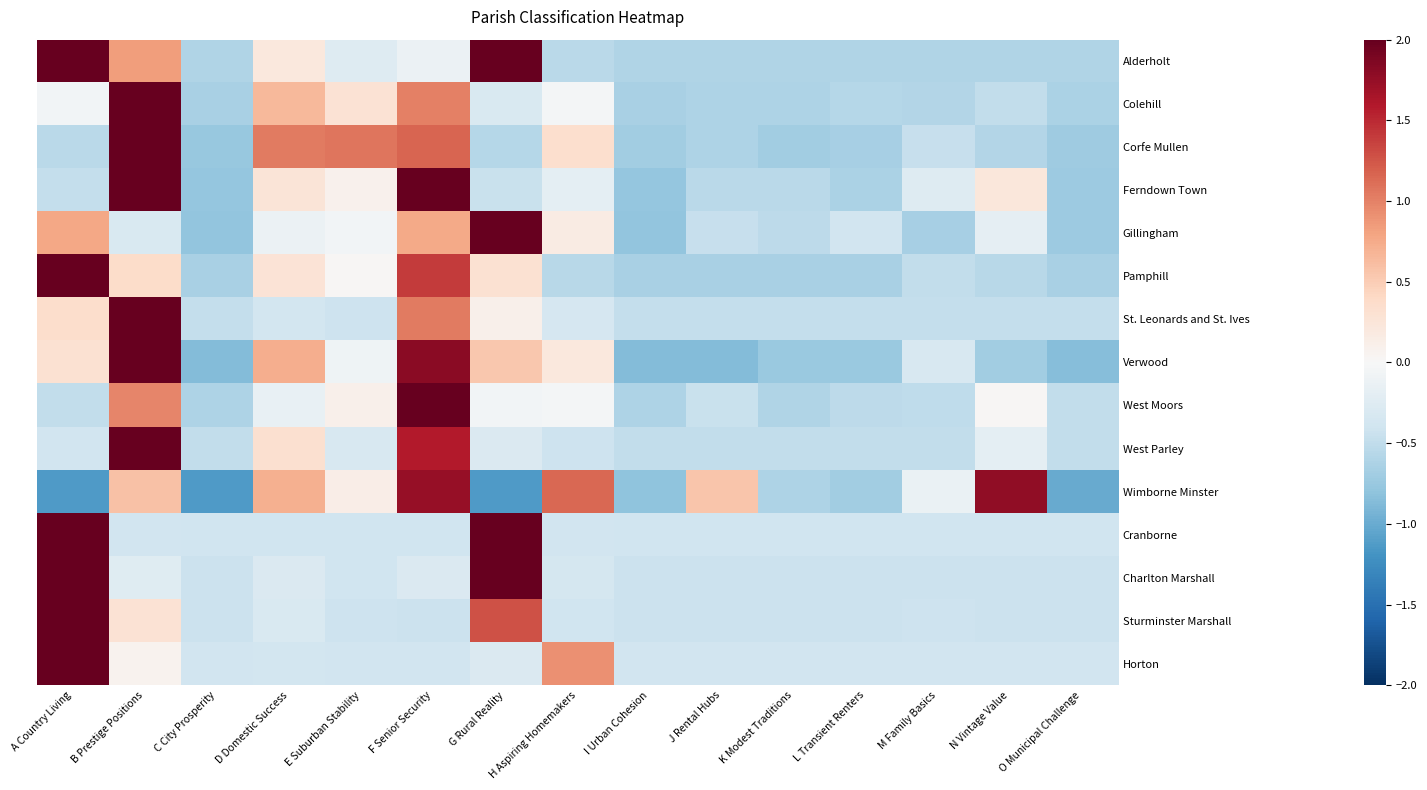

Reading left to right, transcribe all the data shown in this chart.

Alderholt: A Country Living=2.4	B Prestige Positions=0.8	C City Prosperity=-0.6	D Domestic Success=0.2	E Suburban Stability=-0.3	F Senior Security=-0.1	G Rural Reality=2.3	H Aspiring Homemakers=-0.5	I Urban Cohesion=-0.6	J Rental Hubs=-0.6	K Modest Traditions=-0.6	L Transient Renters=-0.6	M Family Basics=-0.6	N Vintage Value=-0.6	O Municipal Challenge=-0.6
Colehill: A Country Living=-0.1	B Prestige Positions=3.2	C City Prosperity=-0.6	D Domestic Success=0.7	E Suburban Stability=0.3	F Senior Security=1.0	G Rural Reality=-0.3	H Aspiring Homemakers=-0.0	I Urban Cohesion=-0.6	J Rental Hubs=-0.6	K Modest Traditions=-0.6	L Transient Renters=-0.6	M Family Basics=-0.6	N Vintage Value=-0.5	O Municipal Challenge=-0.6
Corfe Mullen: A Country Living=-0.5	B Prestige Positions=2.7	C City Prosperity=-0.8	D Domestic Success=1.0	E Suburban Stability=1.1	F Senior Security=1.2	G Rural Reality=-0.6	H Aspiring Homemakers=0.3	I Urban Cohesion=-0.7	J Rental Hubs=-0.6	K Modest Traditions=-0.7	L Transient Renters=-0.7	M Family Basics=-0.5	N Vintage Value=-0.6	O Municipal Challenge=-0.7
Ferndown Town: A Country Living=-0.5	B Prestige Positions=2.1	C City Prosperity=-0.8	D Domestic Success=0.3	E Suburban Stability=0.1	F Senior Security=2.7	G Rural Reality=-0.5	H Aspiring Homemakers=-0.2	I Urban Cohesion=-0.8	J Rental Hubs=-0.5	K Modest Traditions=-0.5	L Transient Renters=-0.6	M Family Basics=-0.3	N Vintage Value=0.2	O Municipal Challenge=-0.7
Gillingham: A Country Living=0.8	B Prestige Positions=-0.3	C City Prosperity=-0.8	D Domestic Success=-0.1	E Suburban Stability=-0.1	F Senior Security=0.8	G Rural Reality=3.3	H Aspiring Homemakers=0.2	I Urban Cohesion=-0.8	J Rental Hubs=-0.5	K Modest Traditions=-0.5	L Transient Renters=-0.4	M Family Basics=-0.7	N Vintage Value=-0.2	O Municipal Challenge=-0.7
Pamphill: A Country Living=3.1	B Prestige Positions=0.4	C City Prosperity=-0.6	D Domestic Success=0.3	E Suburban Stability=0.0	F Senior Security=1.4	G Rural Reality=0.3	H Aspiring Homemakers=-0.5	I Urban Cohesion=-0.6	J Rental Hubs=-0.6	K Modest Traditions=-0.6	L Transient Renters=-0.6	M Family Basics=-0.5	N Vintage Value=-0.5	O Municipal Challenge=-0.6
St. Leonards and St. Ives: A Country Living=0.4	B Prestige Positions=3.4	C City Prosperity=-0.5	D Domestic Success=-0.4	E Suburban Stability=-0.4	F Senior Security=1.0	G Rural Reality=0.1	H Aspiring Homemakers=-0.3	I Urban Cohesion=-0.5	J Rental Hubs=-0.5	K Modest Traditions=-0.5	L Transient Renters=-0.5	M Family Basics=-0.5	N Vintage Value=-0.5	O Municipal Challenge=-0.5
Verwood: A Country Living=0.3	B Prestige Positions=2.5	C City Prosperity=-0.9	D Domestic Success=0.7	E Suburban Stability=-0.1	F Senior Security=1.8	G Rural Reality=0.5	H Aspiring Homemakers=0.2	I Urban Cohesion=-0.9	J Rental Hubs=-0.9	K Modest Traditions=-0.7	L Transient Renters=-0.7	M Family Basics=-0.3	N Vintage Value=-0.7	O Municipal Challenge=-0.9
West Moors: A Country Living=-0.5	B Prestige Positions=1.0	C City Prosperity=-0.6	D Domestic Success=-0.1	E Suburban Stability=0.1	F Senior Security=3.4	G Rural Reality=-0.0	H Aspiring Homemakers=-0.0	I Urban Cohesion=-0.6	J Rental Hubs=-0.4	K Modest Traditions=-0.6	L Transient Renters=-0.5	M Family Basics=-0.5	N Vintage Value=0.0	O Municipal Challenge=-0.5
West Parley: A Country Living=-0.4	B Prestige Positions=3.2	C City Prosperity=-0.5	D Domestic Success=0.3	E Suburban Stability=-0.3	F Senior Security=1.6	G Rural Reality=-0.3	H Aspiring Homemakers=-0.4	I Urban Cohesion=-0.5	J Rental Hubs=-0.5	K Modest Traditions=-0.5	L Transient Renters=-0.5	M Family Basics=-0.5	N Vintage Value=-0.2	O Municipal Challenge=-0.5
Wimborne Minster: A Country Living=-1.1	B Prestige Positions=0.6	C City Prosperity=-1.1	D Domestic Success=0.7	E Suburban Stability=0.1	F Senior Security=1.7	G Rural Reality=-1.1	H Aspiring Homemakers=1.1	I Urban Cohesion=-0.8	J Rental Hubs=0.5	K Modest Traditions=-0.6	L Transient Renters=-0.7	M Family Basics=-0.1	N Vintage Value=1.8	O Municipal Challenge=-1.0
Cranborne: A Country Living=2.7	B Prestige Positions=-0.4	C City Prosperity=-0.4	D Domestic Success=-0.4	E Suburban Stability=-0.4	F Senior Security=-0.4	G Rural Reality=2.3	H Aspiring Homemakers=-0.4	I Urban Cohesion=-0.4	J Rental Hubs=-0.4	K Modest Traditions=-0.4	L Transient Renters=-0.4	M Family Basics=-0.4	N Vintage Value=-0.4	O Municipal Challenge=-0.4
Charlton Marshall: A Country Living=2.1	B Prestige Positions=-0.2	C City Prosperity=-0.4	D Domestic Success=-0.3	E Suburban Stability=-0.4	F Senior Security=-0.3	G Rural Reality=2.9	H Aspiring Homemakers=-0.4	I Urban Cohesion=-0.4	J Rental Hubs=-0.4	K Modest Traditions=-0.4	L Transient Renters=-0.4	M Family Basics=-0.4	N Vintage Value=-0.4	O Municipal Challenge=-0.4
Sturminster Marshall: A Country Living=3.4	B Prestige Positions=0.3	C City Prosperity=-0.4	D Domestic Success=-0.3	E Suburban Stability=-0.4	F Senior Security=-0.4	G Rural Reality=1.3	H Aspiring Homemakers=-0.4	I Urban Cohesion=-0.4	J Rental Hubs=-0.4	K Modest Traditions=-0.4	L Transient Renters=-0.4	M Family Basics=-0.4	N Vintage Value=-0.4	O Municipal Challenge=-0.4
Horton: A Country Living=3.5	B Prestige Positions=0.1	C City Prosperity=-0.4	D Domestic Success=-0.4	E Suburban Stability=-0.4	F Senior Security=-0.4	G Rural Reality=-0.3	H Aspiring Homemakers=0.9	I Urban Cohesion=-0.4	J Rental Hubs=-0.4	K Modest Traditions=-0.4	L Transient Renters=-0.4	M Family Basics=-0.4	N Vintage Value=-0.4	O Municipal Challenge=-0.4